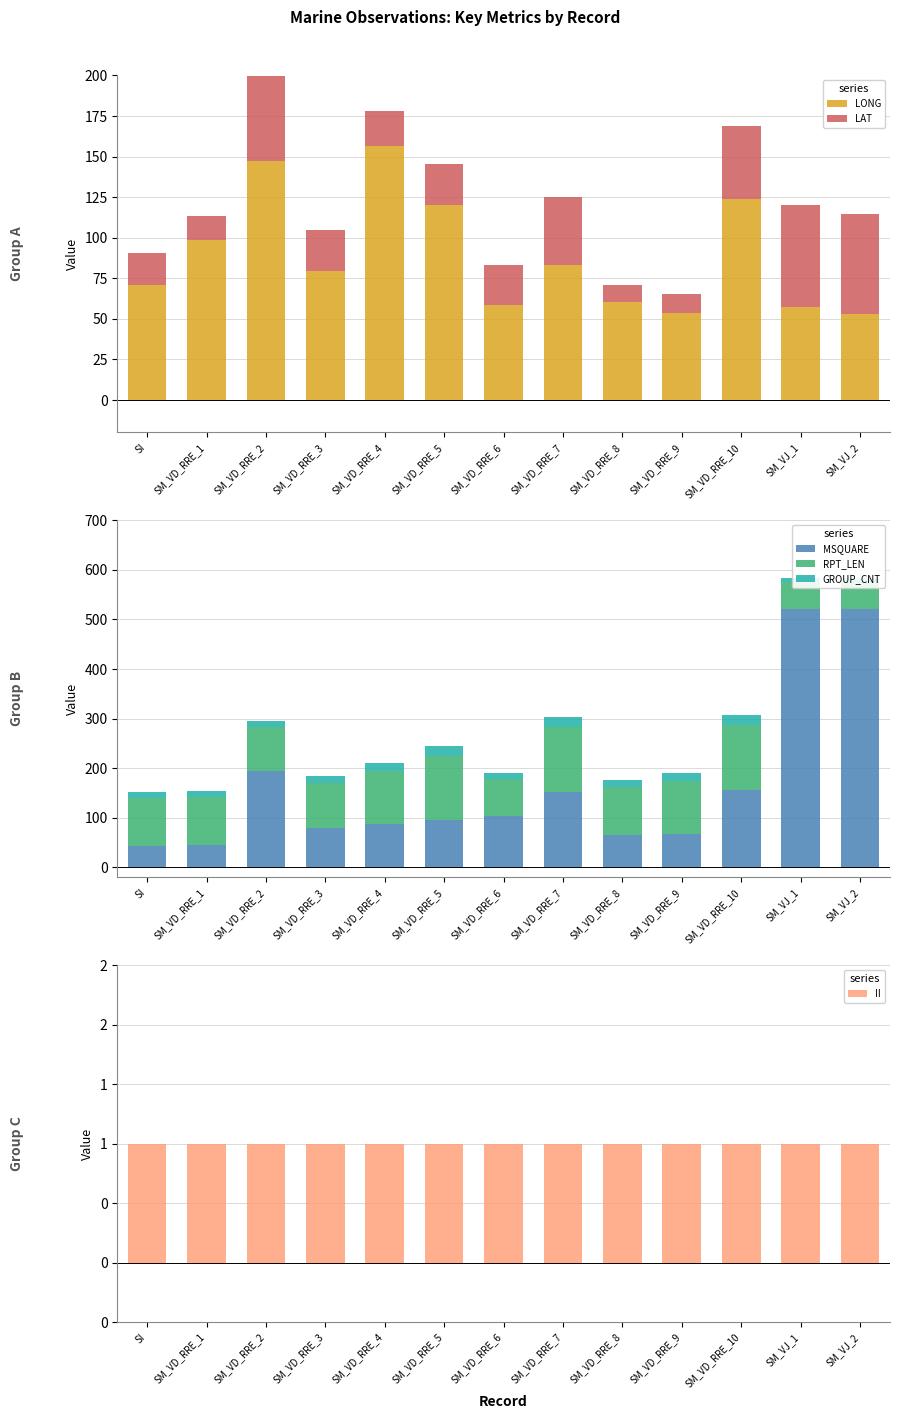

What is the total value across all series at SM_VD_RRE_5?

391.3